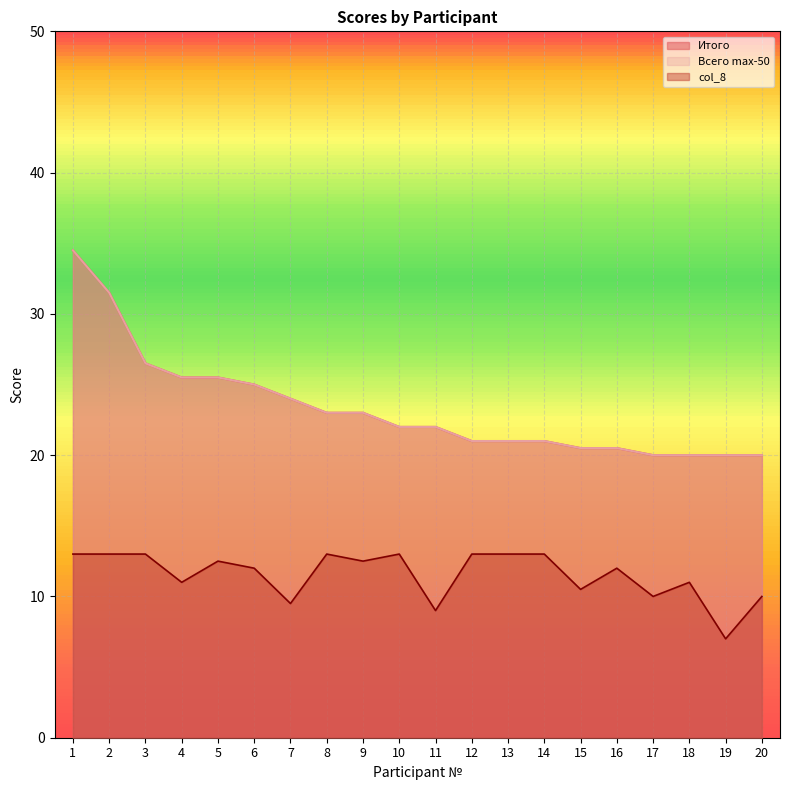

Where does the col_8 series first go above 12?

1